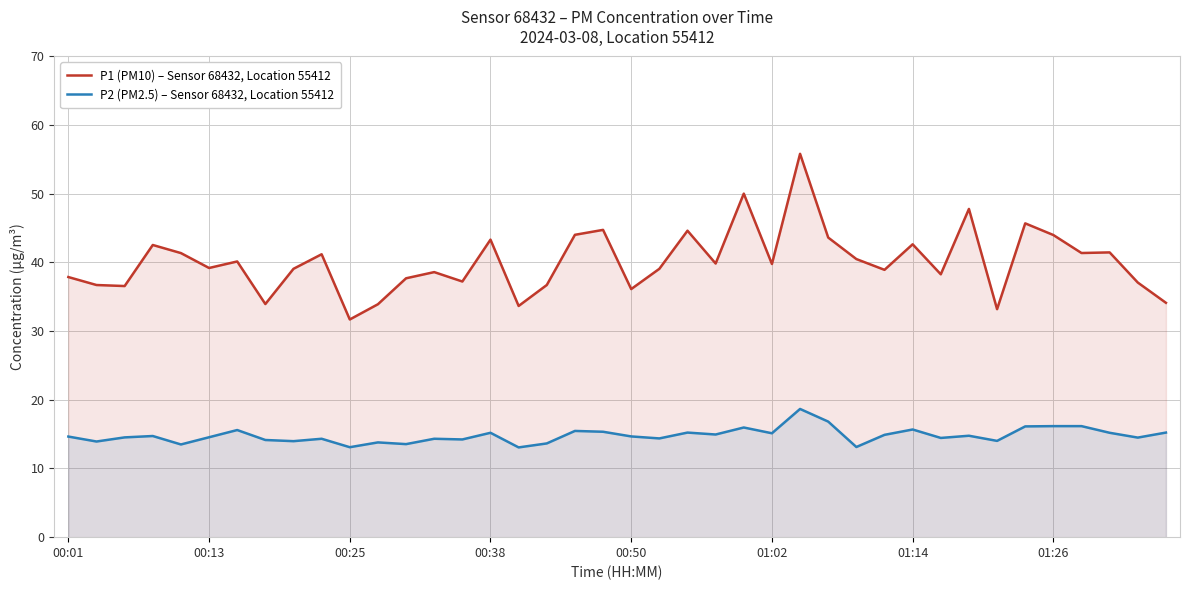

True or false: P1 (PM10) – Sensor 68432, Location 55412 has a value of 22.1 at 01:26.

False